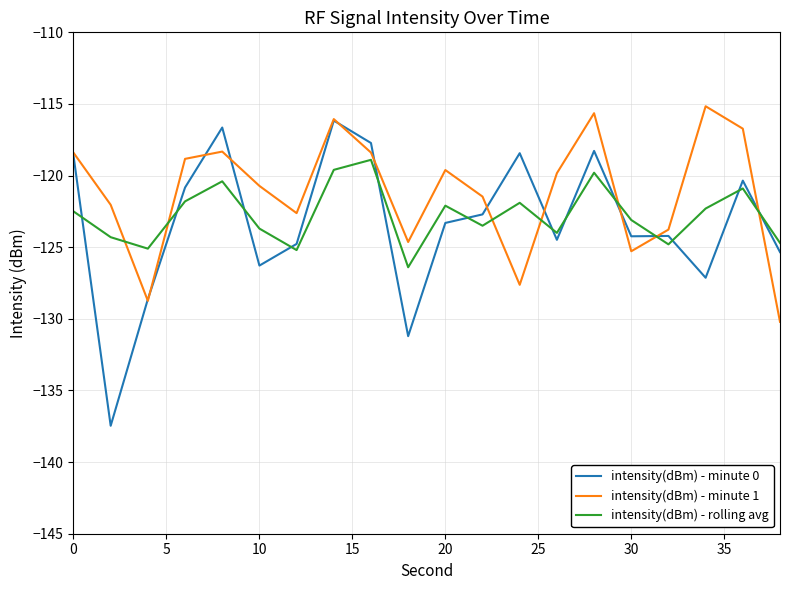

Which series ends up on top after the final intersection of intensity(dBm) - minute 1 and intensity(dBm) - rolling avg?

intensity(dBm) - rolling avg